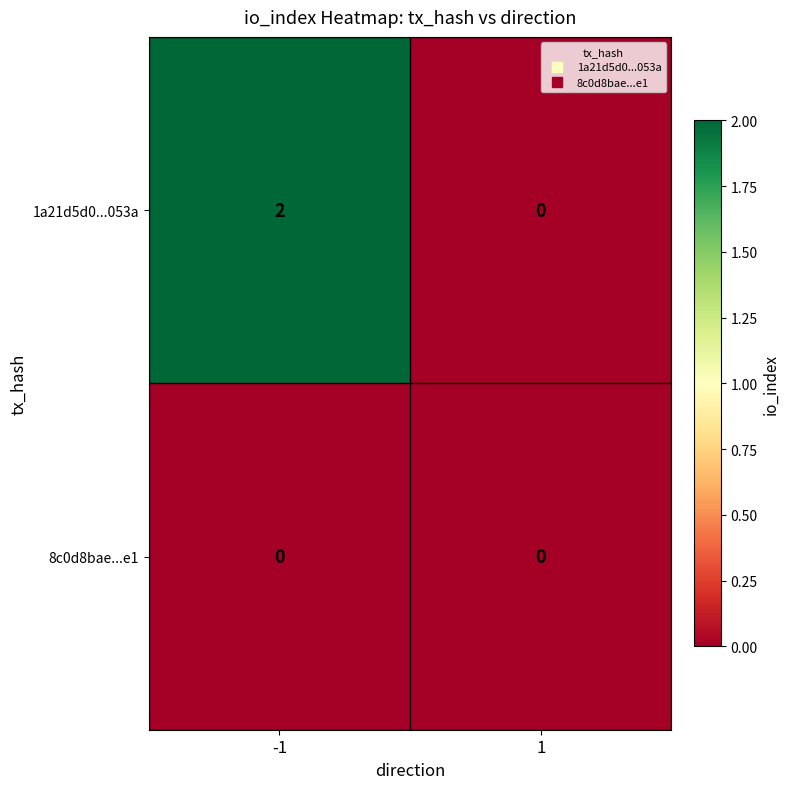

How many distinct data groups are displayed?

2